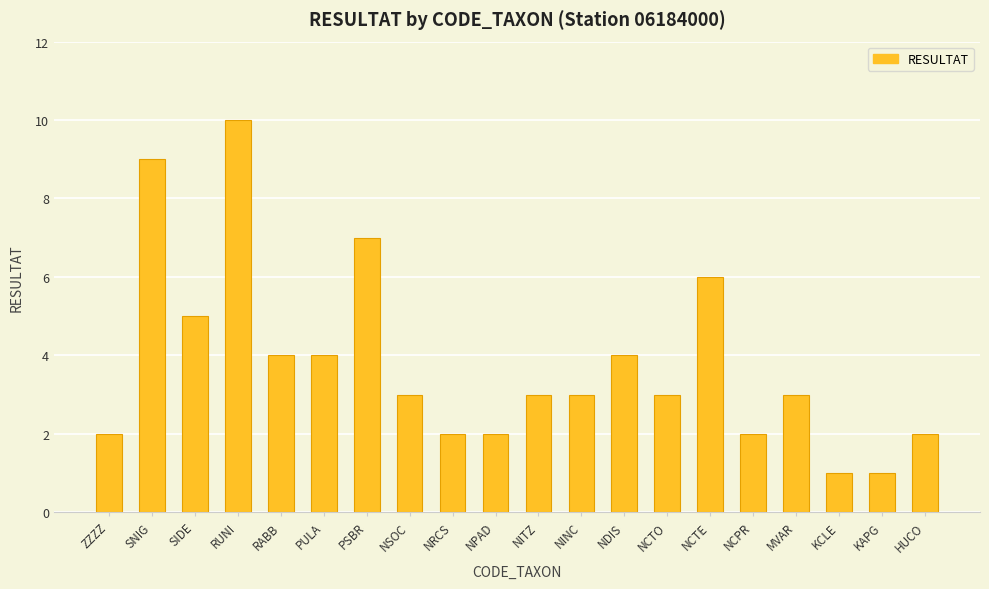

What is the difference between the values at NITZ and RABB?

1